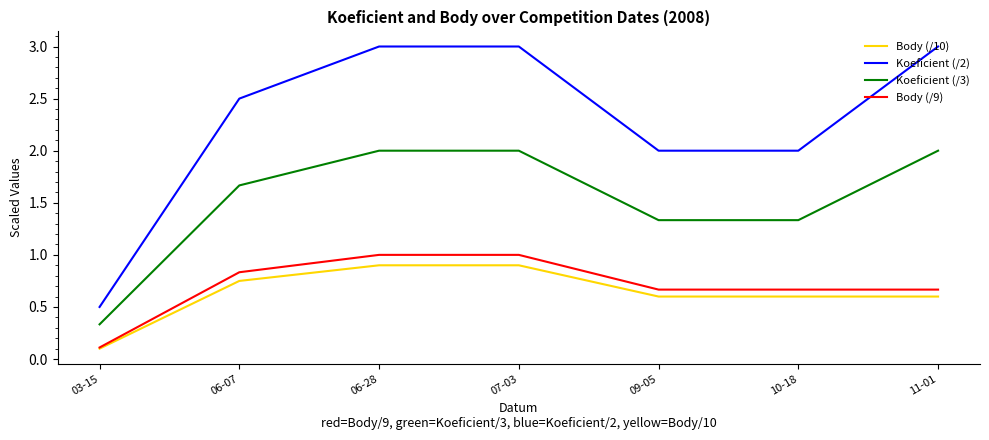

True or false: Koeficient (/2) and Body (/10) cross at least once.

False